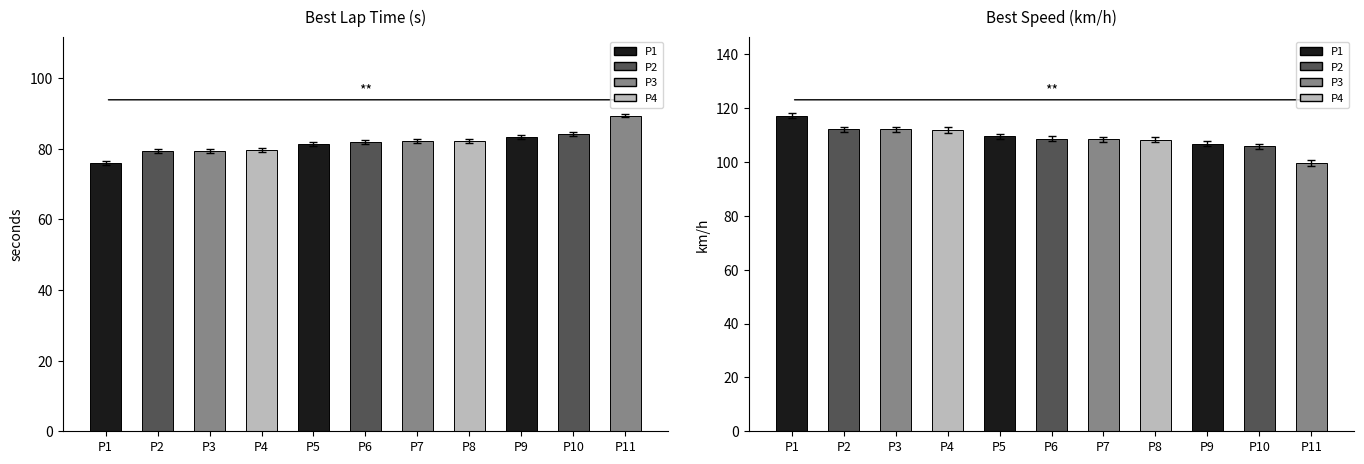

Is it true that Best Lap Time equals 104.1 at P2?

False